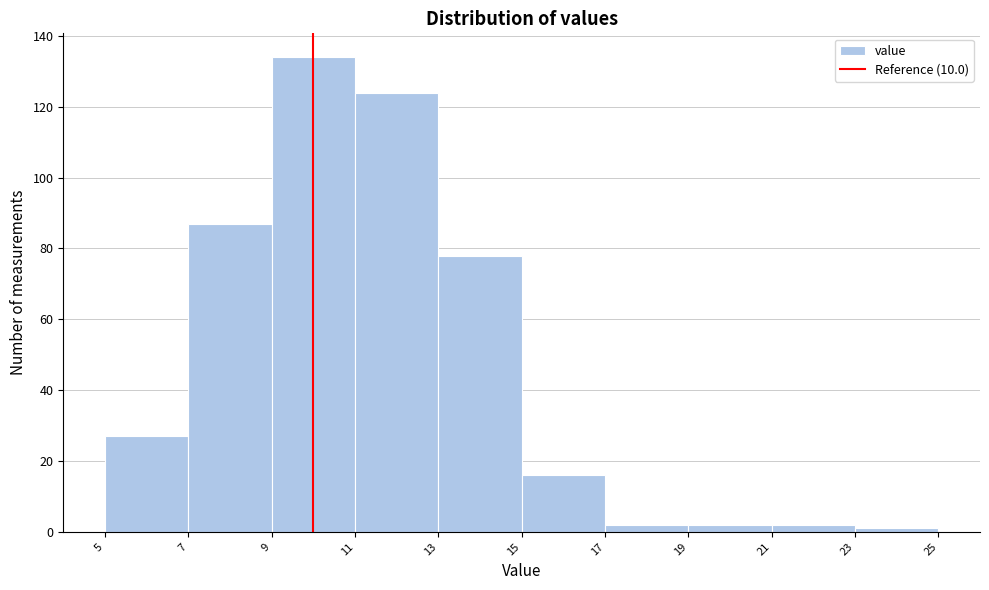

Reading left to right, list every bar in this chart as the range it spans on the x-axis followed by its height. The values are not printed on the chart, so give them approximately, as read against the axis.

5 to 7: 28
7 to 9: 88
9 to 11: 134
11 to 13: 124
13 to 15: 78
15 to 17: 16
17 to 19: 2
19 to 21: 2
21 to 23: 2
23 to 25: under 2